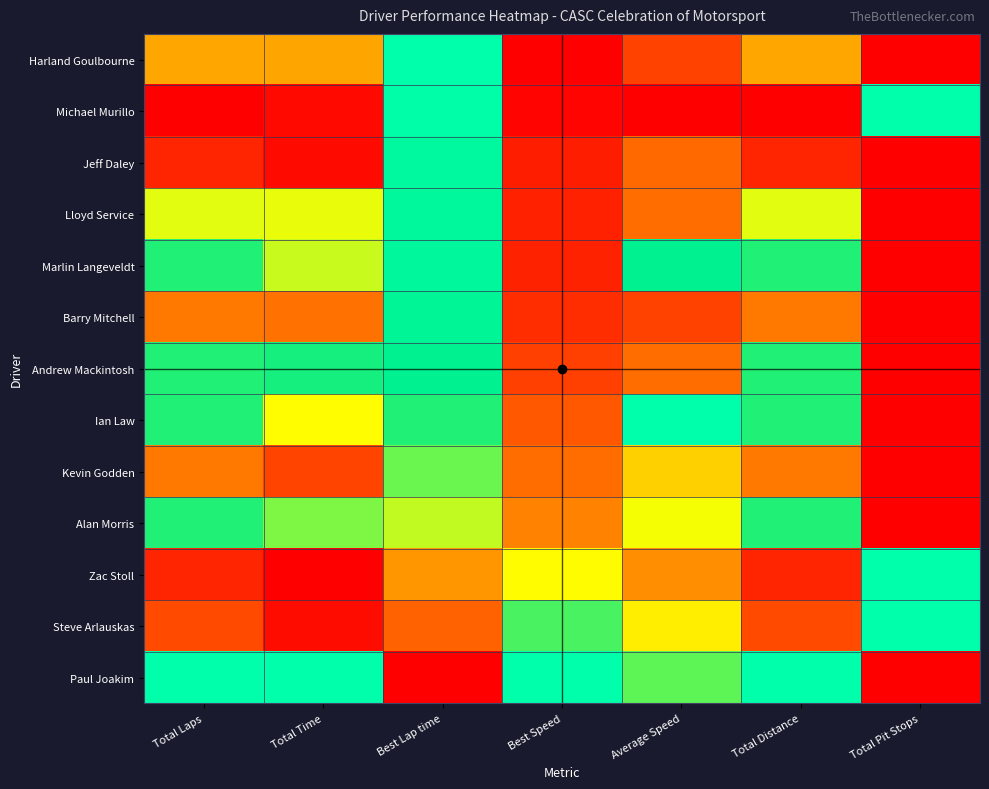

Between Best Lap time and Total Pit Stops, which is larger?

Total Pit Stops